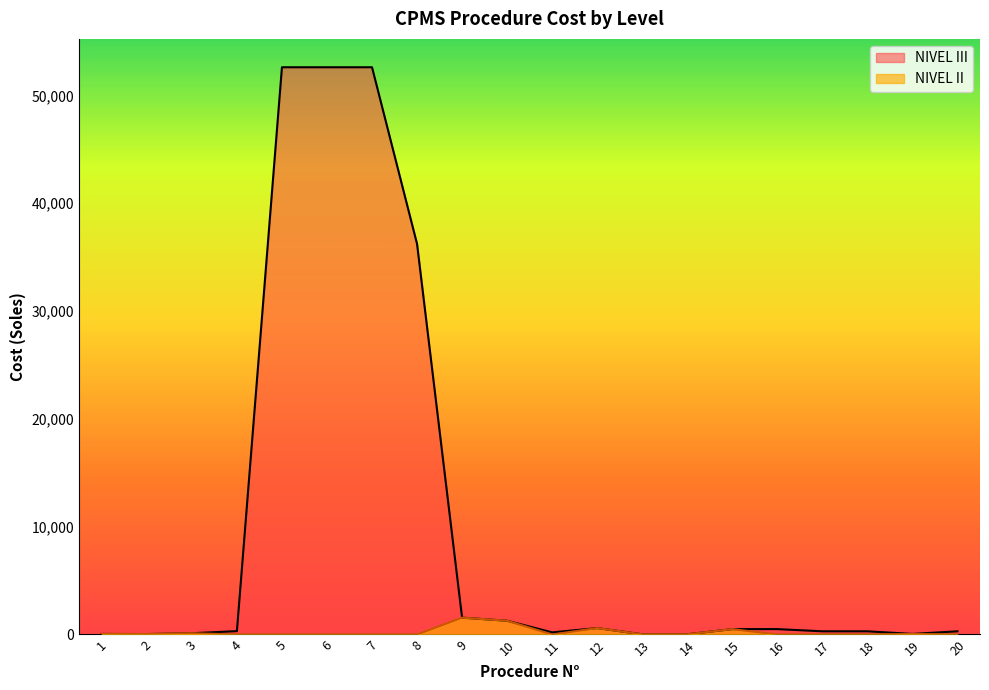

Rank the series by their maximum value, from lowest to highest.

NIVEL II, NIVEL III